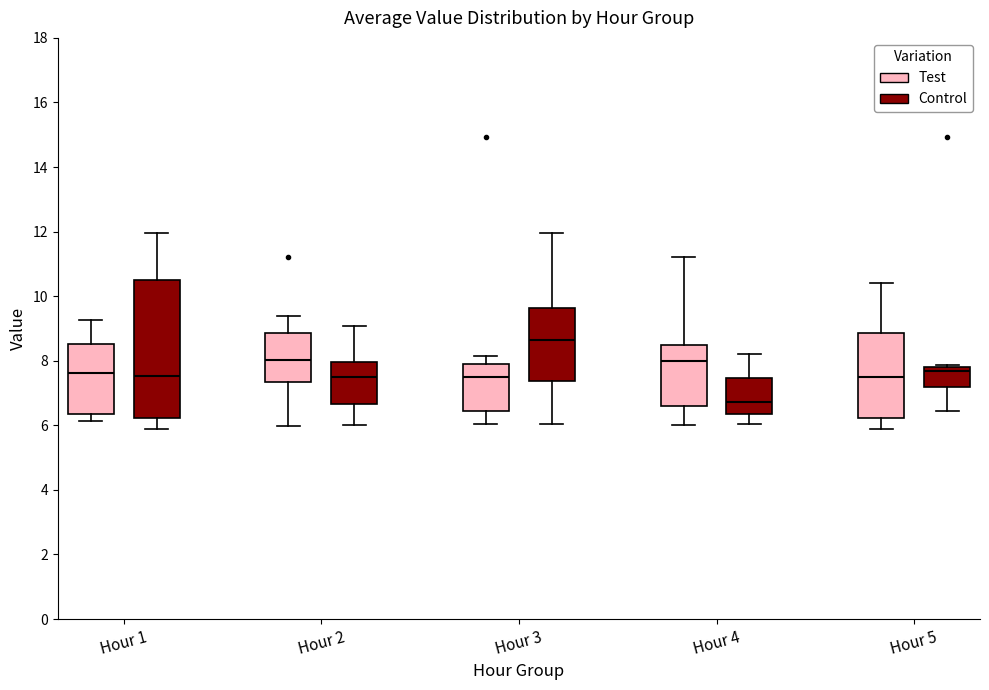

Reading left to right, read every box against the y-axis: the position of its median line, the range the box covers, and the ends of its whiskers. The values are not printed on the chart, so give them approximately, as read against the axis.

Hour 1 (Test): median 7.6, box 6.4 to 8.6, whiskers 6.2 to 9.2
Hour 1 (Control): median 7.6, box 6.2 to 10.6, whiskers 6.0 to 12.0
Hour 2 (Test): median 8.0, box 7.4 to 8.8, whiskers 6.0 to 9.4
Hour 2 (Control): median 7.6, box 6.6 to 8.0, whiskers 6.0 to 9.0
Hour 3 (Test): median 7.4, box 6.4 to 7.8, whiskers 6.0 to 8.2
Hour 3 (Control): median 8.6, box 7.4 to 9.6, whiskers 6.0 to 12.0
Hour 4 (Test): median 8.0, box 6.6 to 8.4, whiskers 6.0 to 11.2
Hour 4 (Control): median 6.8, box 6.4 to 7.4, whiskers 6.0 to 8.2
Hour 5 (Test): median 7.6, box 6.2 to 8.8, whiskers 6.0 to 10.4
Hour 5 (Control): median 7.6, box 7.2 to 7.8, whiskers 6.4 to 7.8